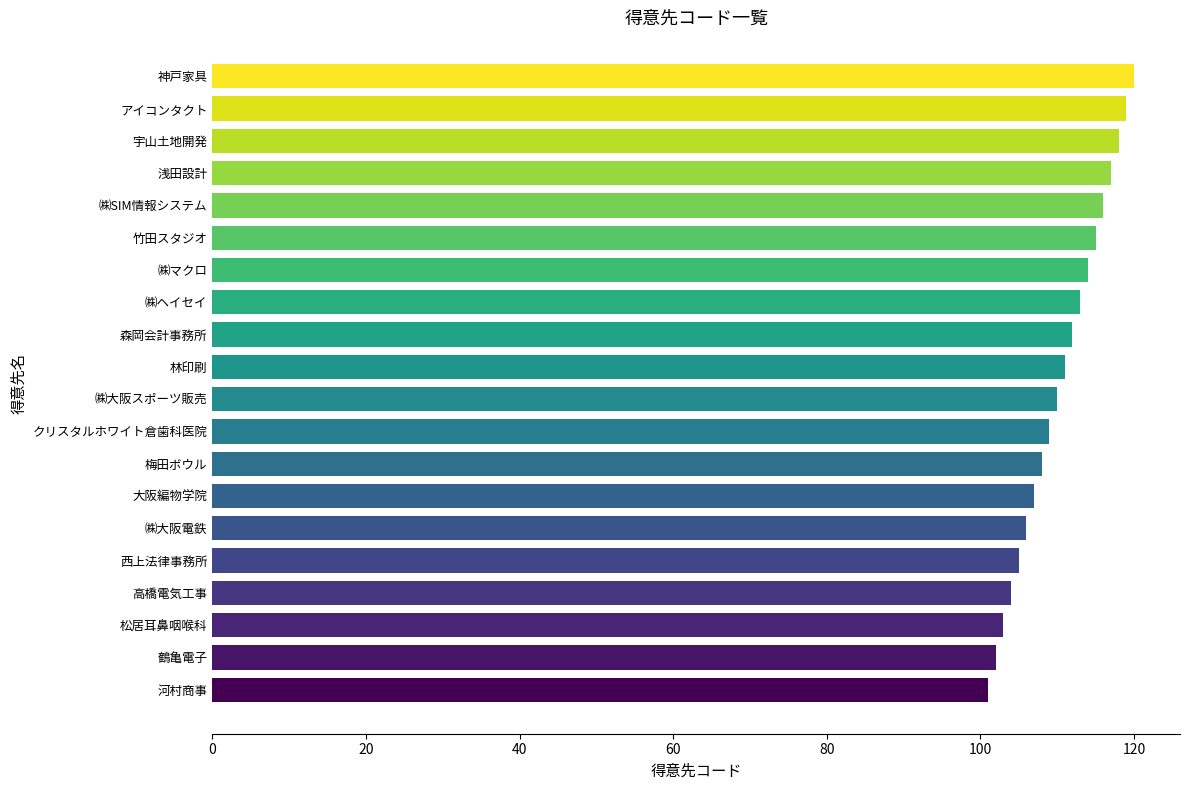

What is the minimum value shown in the chart?

101